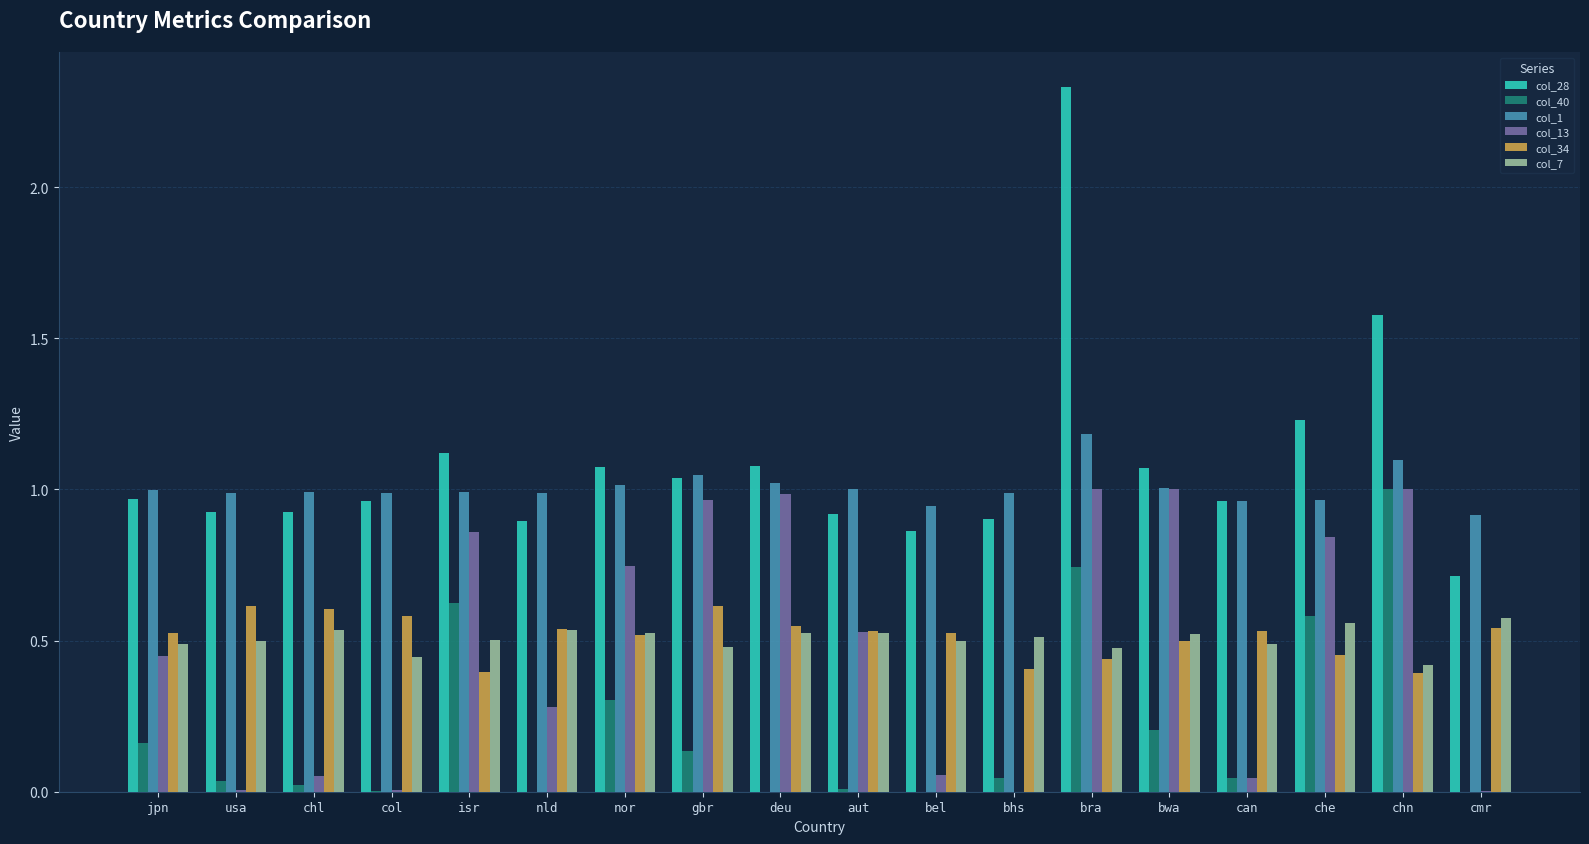

At which category does the chart reach its peak across all series?

bra